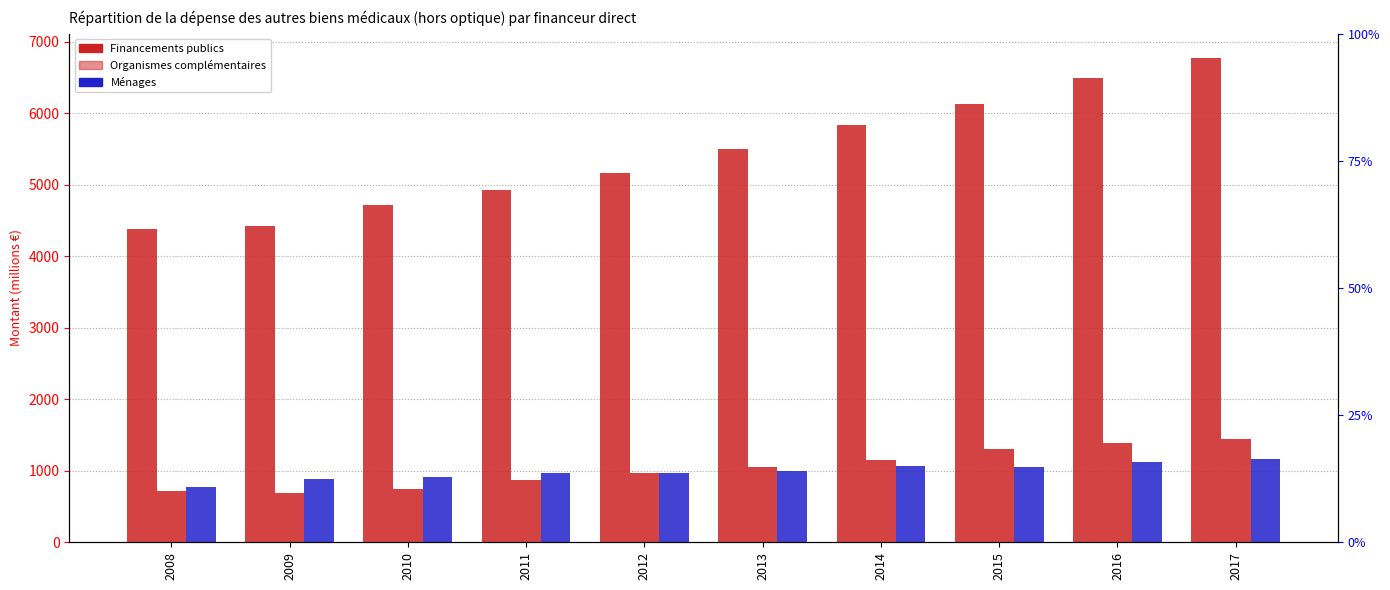

What is the average value of the Ménages series?

991.4